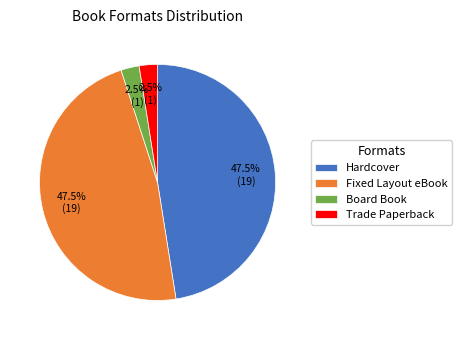

Is there a majority slice in this chart?

No